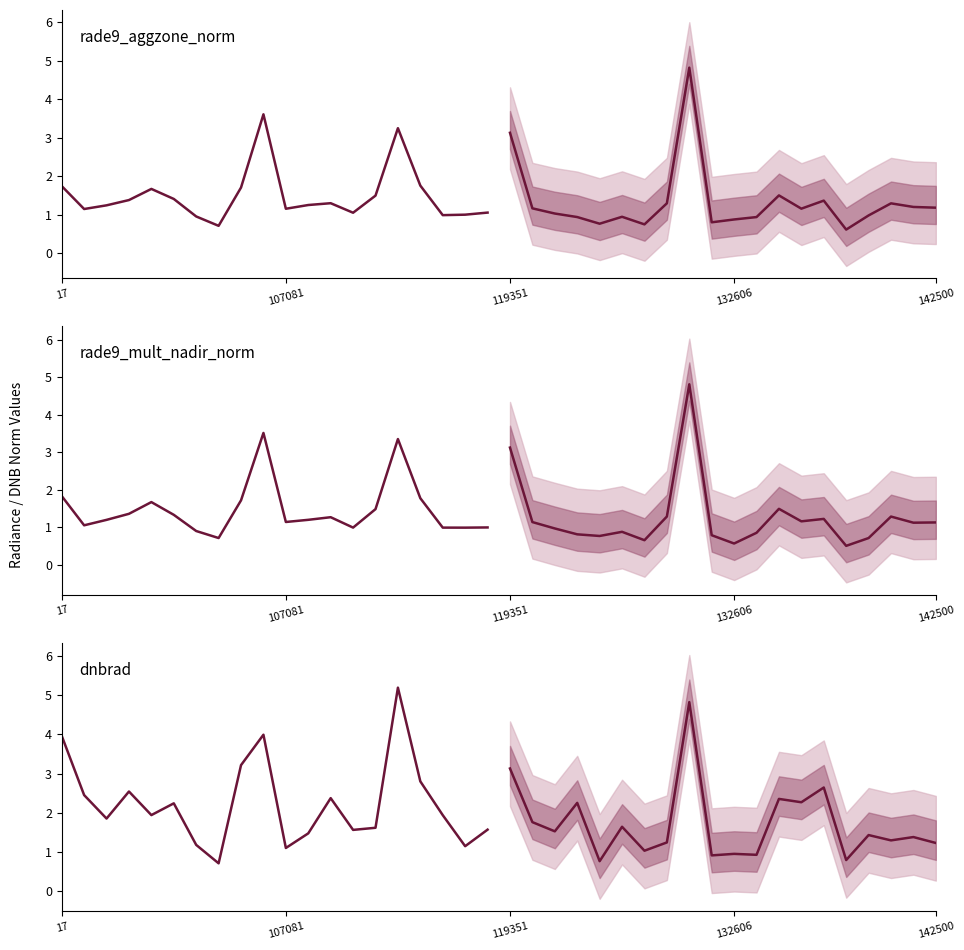

How many lines are shown in the chart?

3